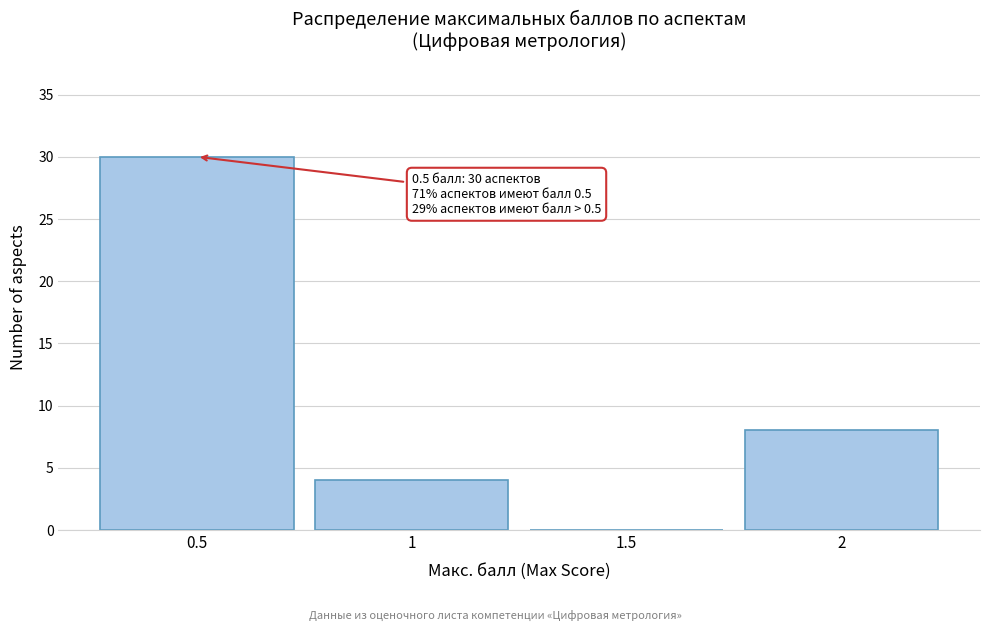

Over which range of the x-axis is the bar tallest?

0.25 to 0.75